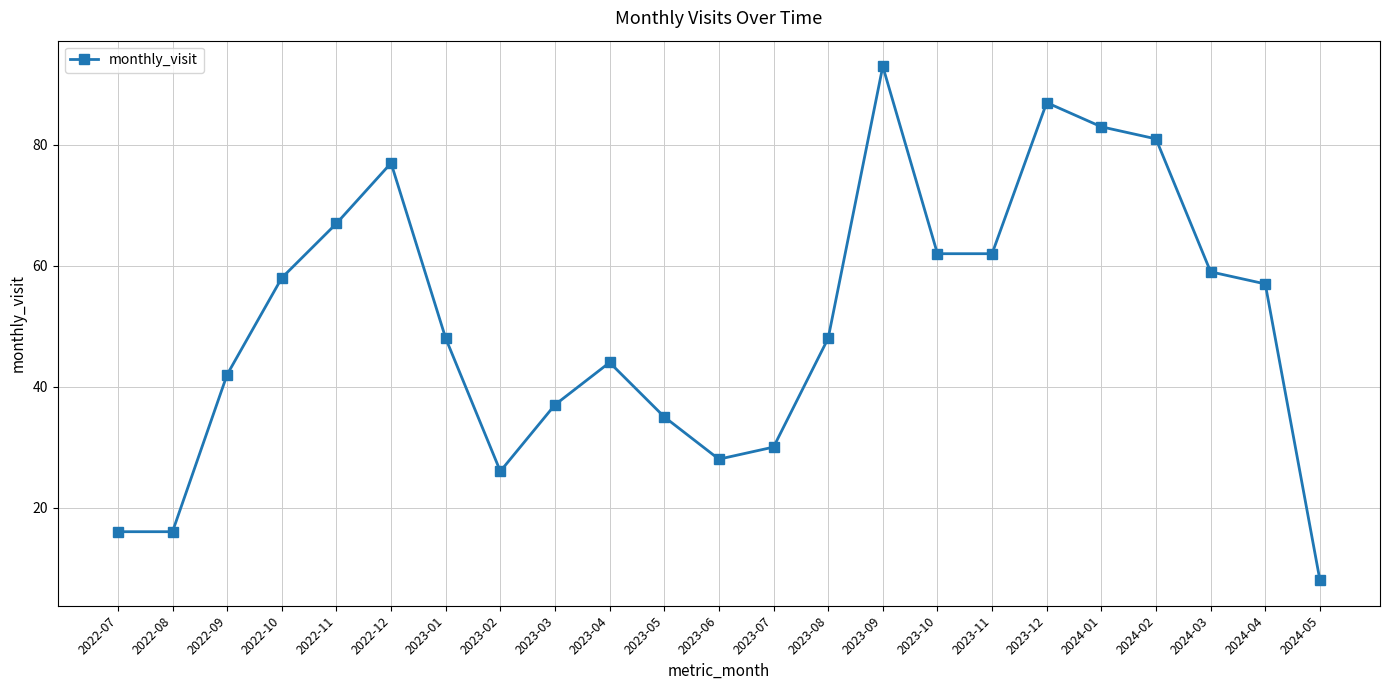

How many data points does each series have?

23